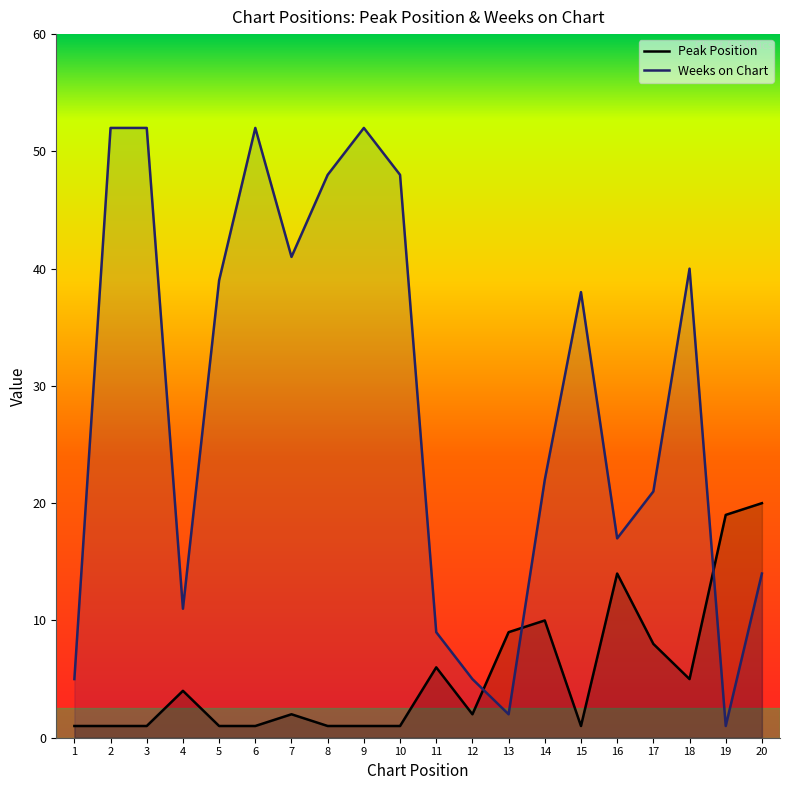

At which category is the sum across all series the highest?

2